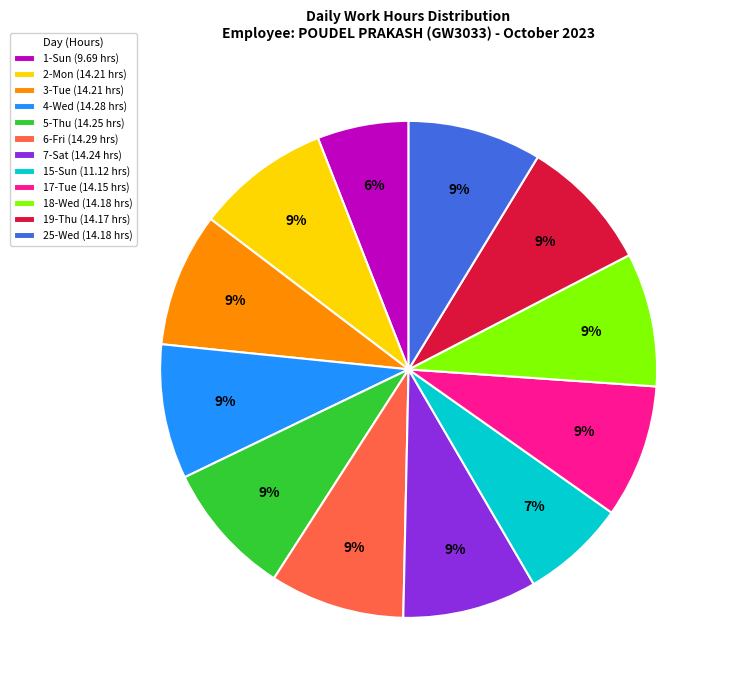

How many slices are in this pie chart?

12